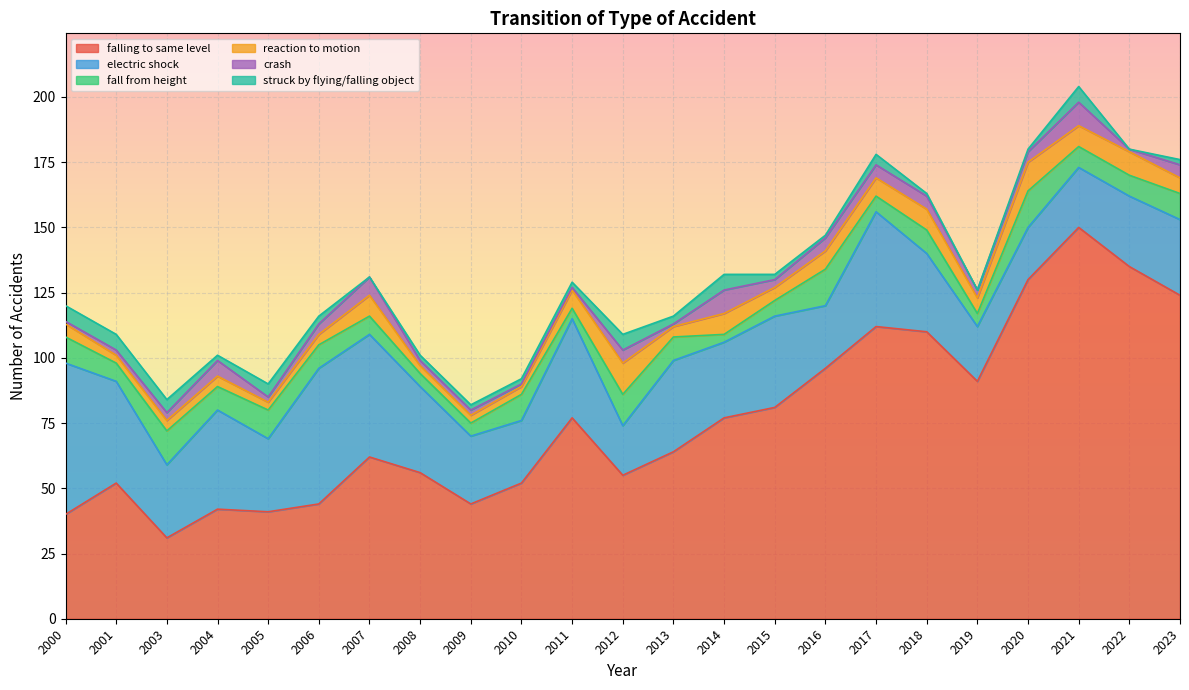

What is the difference between the highest and lowest values at 2009?

42